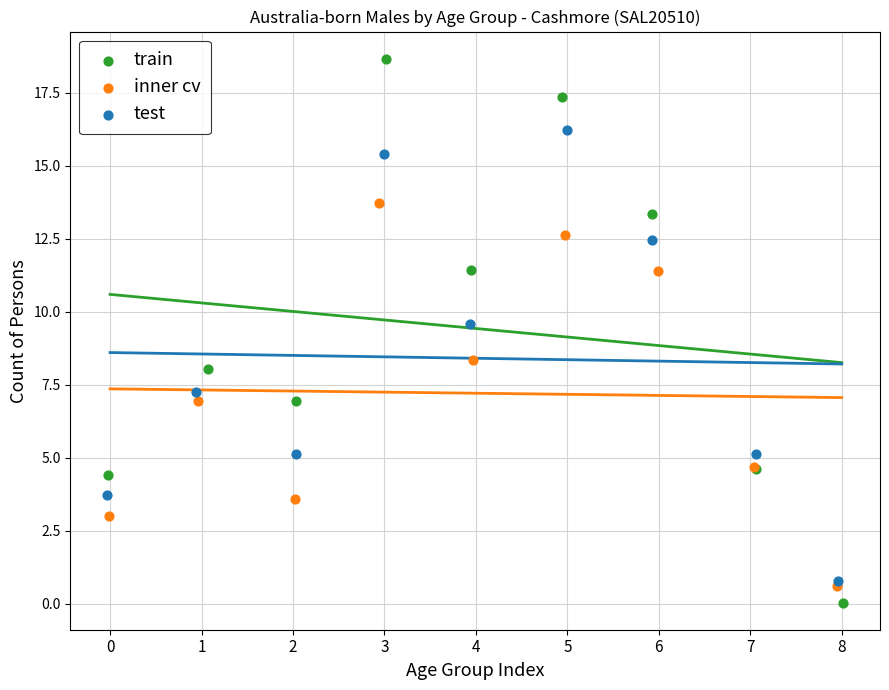

Which series reaches the minimum Y coordinate?

train